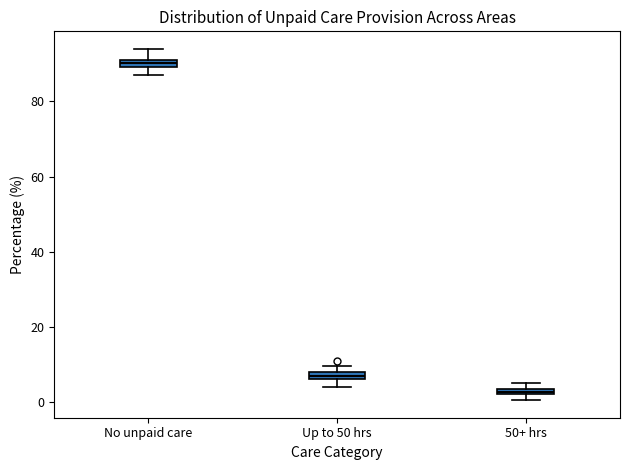

Where is the upper edge of the box for 50+ hrs on the y-axis? The values are not printed on the chart, so give them approximately, as read against the axis.

4